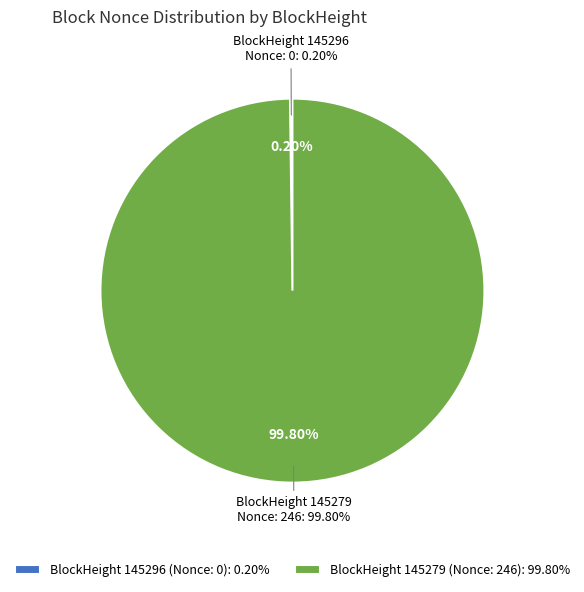

Which category accounts for the majority?

145279